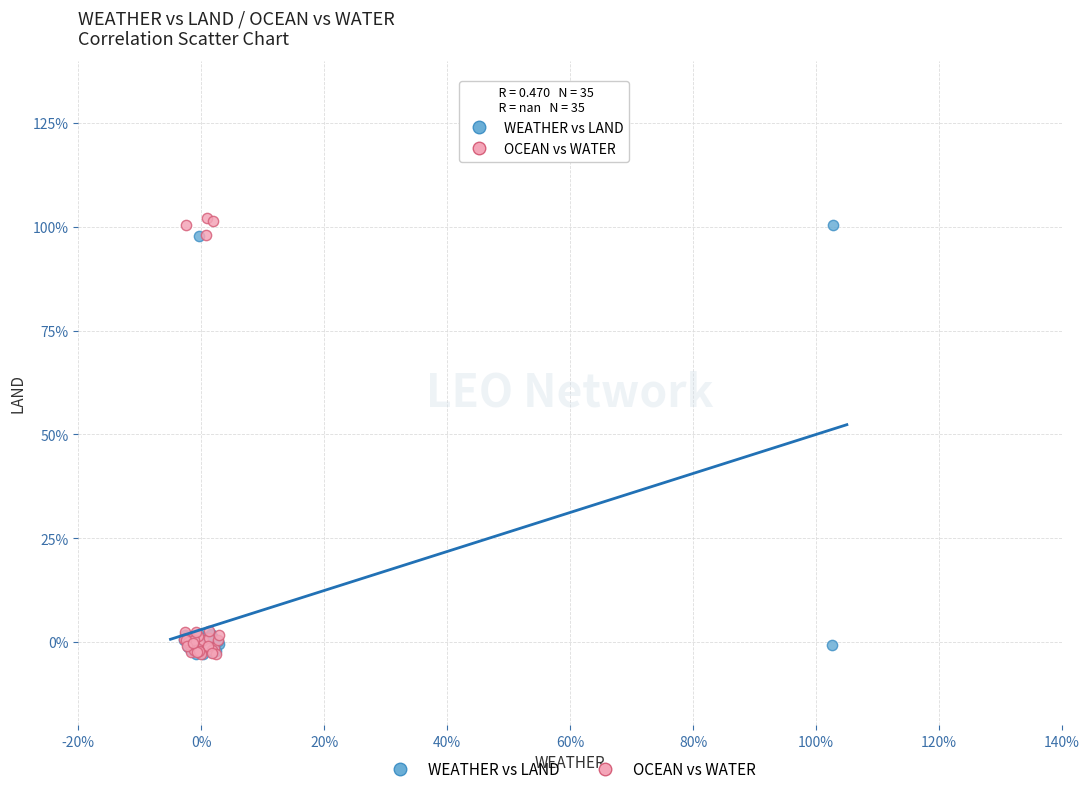

Which series has the largest Y range (max minus min)?

OCEAN vs WATER